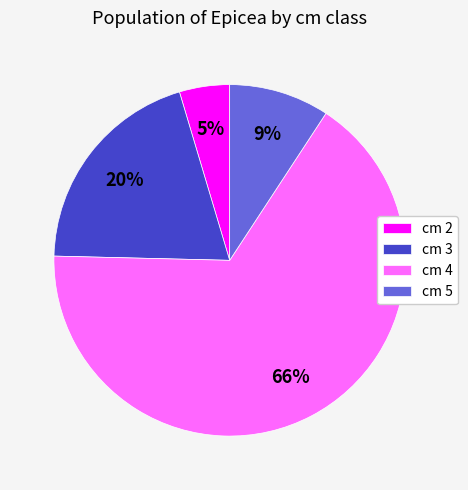

To the nearest percent, what portion does cm 4 represent?

66%